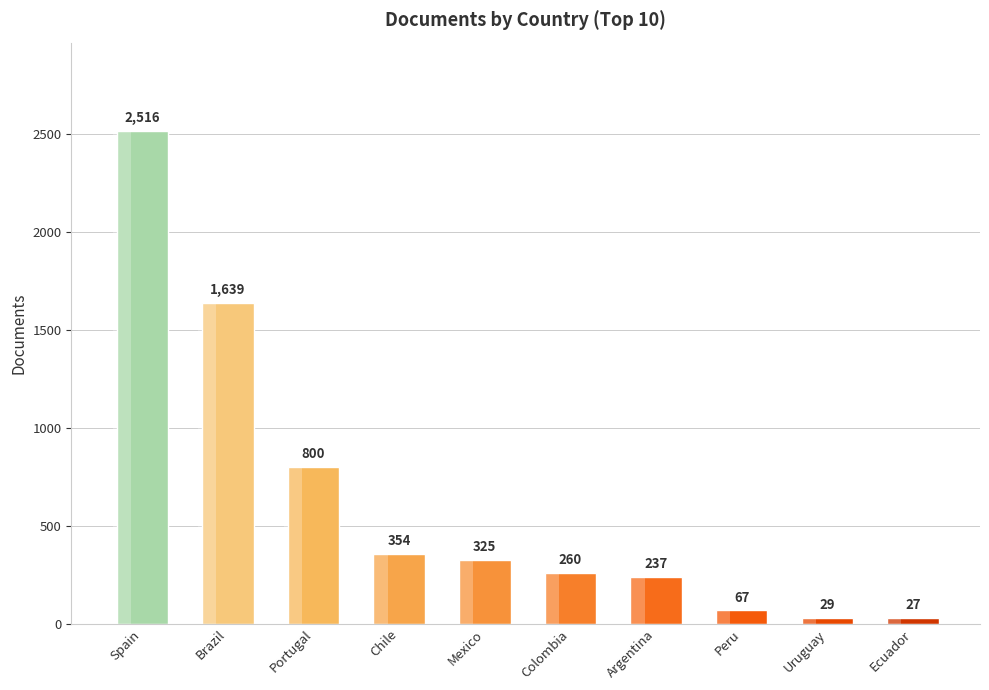

The value at Chile is 354. True or false?

True